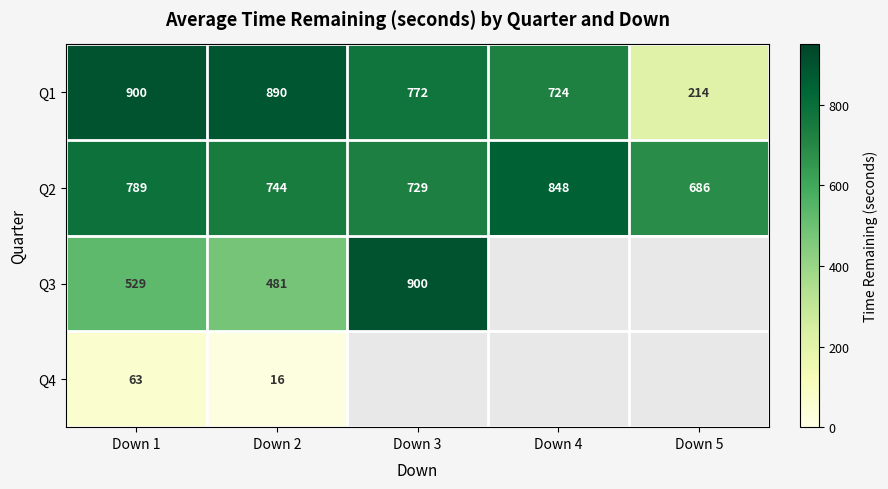

The Q1 series shows 243.4 at Down 4. True or false?

False